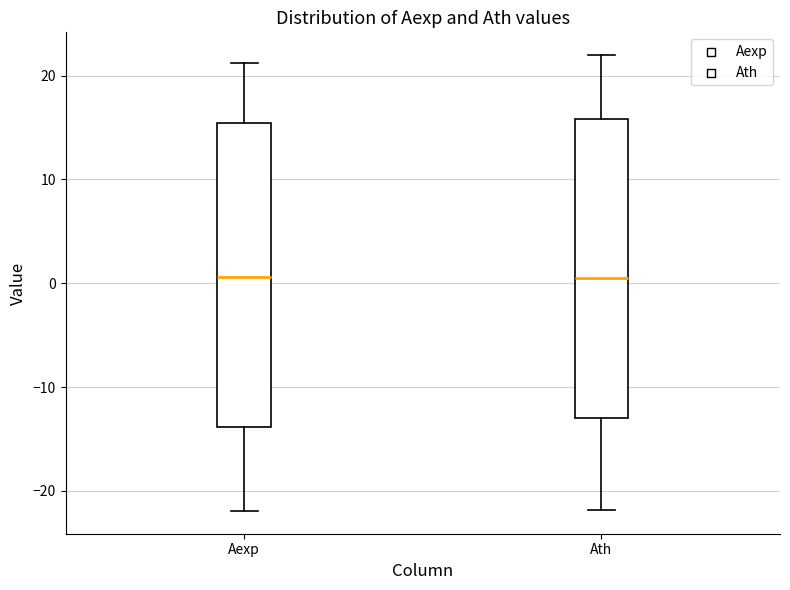

Where does the upper whisker of the box for Ath end on the y-axis? The values are not printed on the chart, so give them approximately, as read against the axis.

22